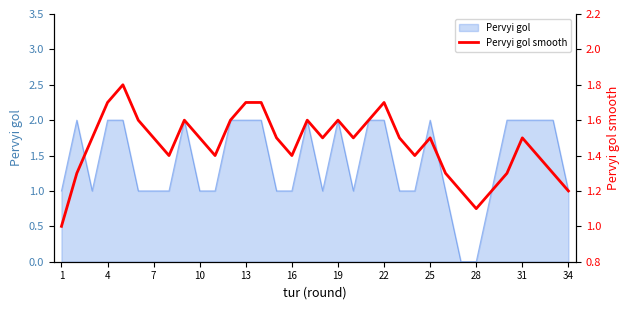

True or false: the data shows 0.4 at 16.

False